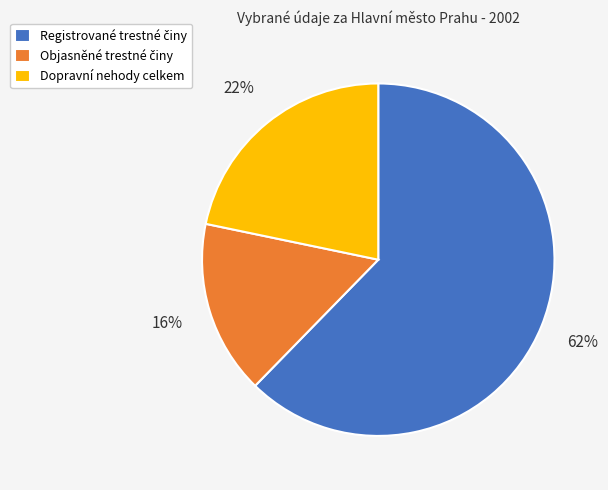

What percentage is the Dopravní nehody celkem slice, to the nearest percent?

22%